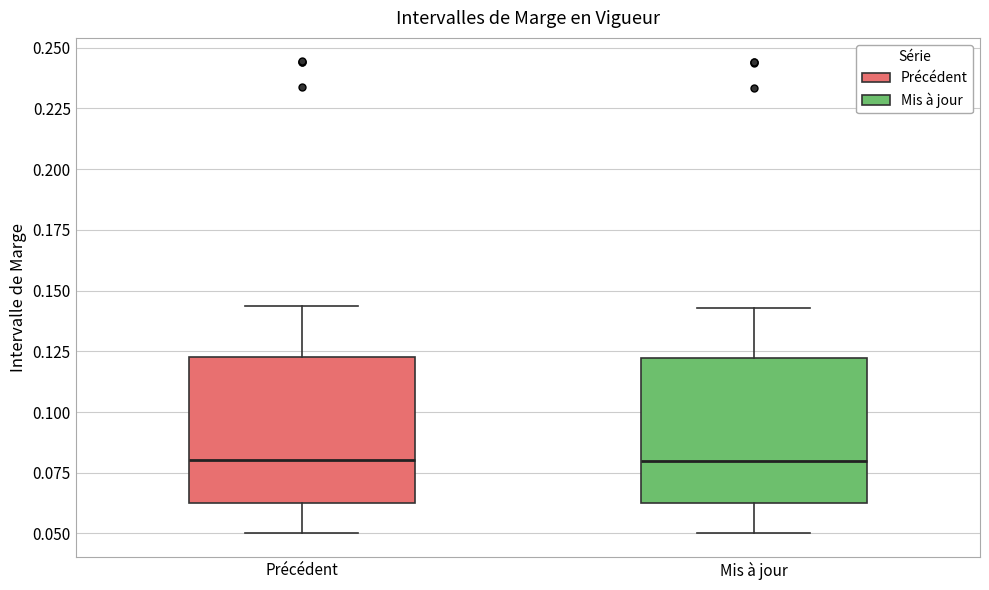

Reading left to right, transcribe this box plot: for each box, give where its median line is, the range the box spans, and where its two whiskers end, as read against the y-axis. The values are not printed on the chart, so give them approximately, as read against the axis.

Précédent: median 0.080, box 0.060 to 0.125, whiskers 0.050 to 0.145
Mis à jour: median 0.080, box 0.060 to 0.120, whiskers 0.050 to 0.145